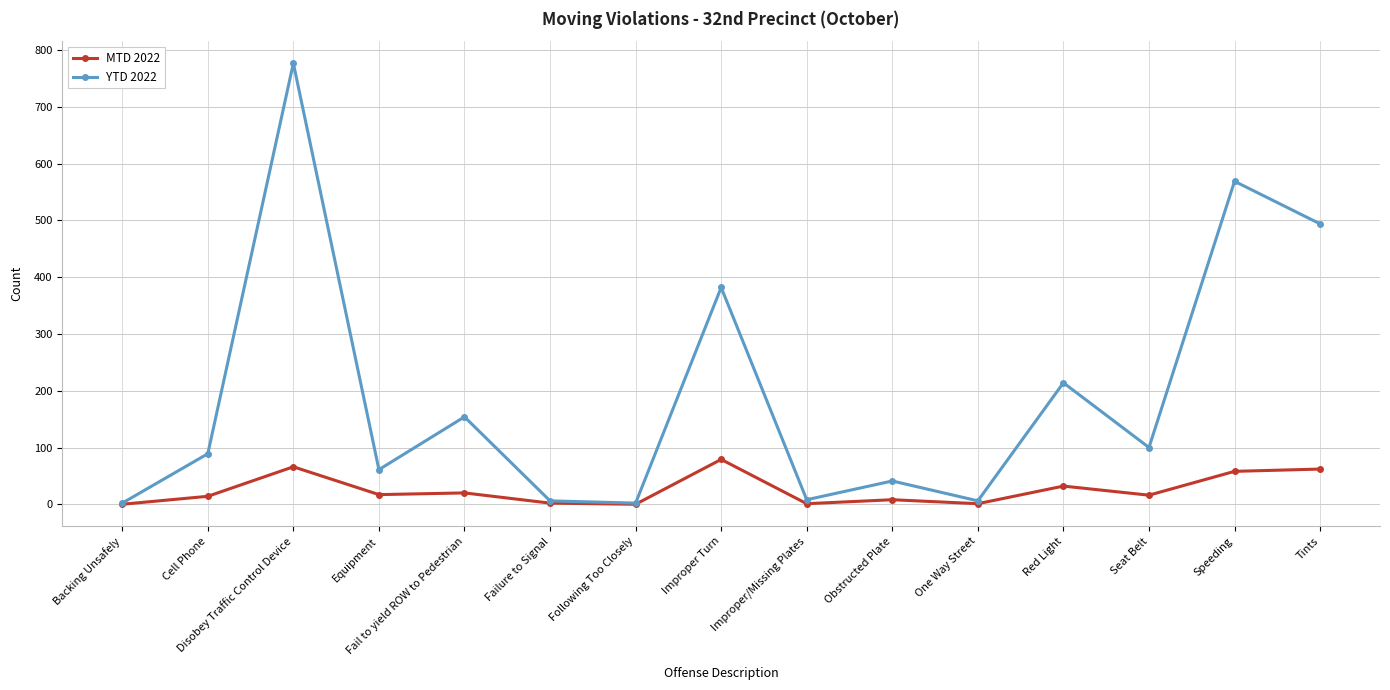

What is the total value across all series at Following Too Closely?

2